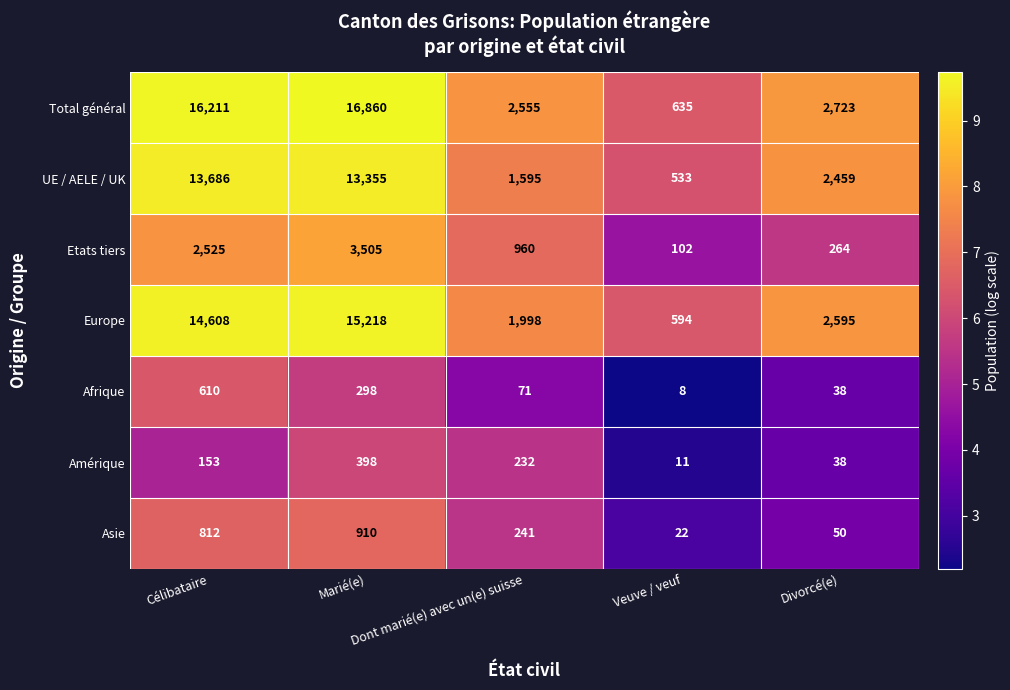

Which series has the largest total across all categories?

Total général